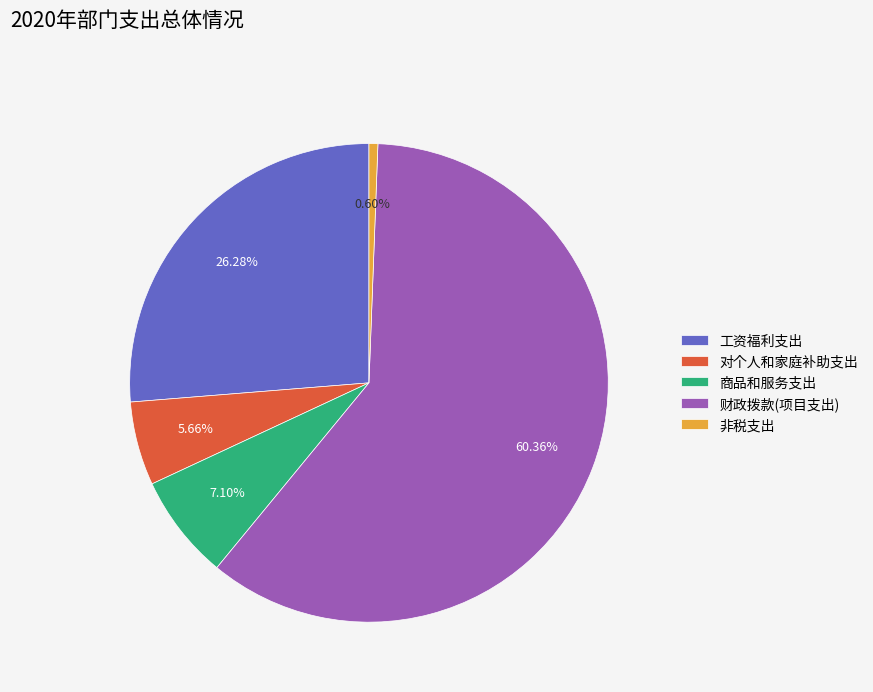

What percentage is the 对个人和家庭补助支出 slice, to the nearest percent?

6%